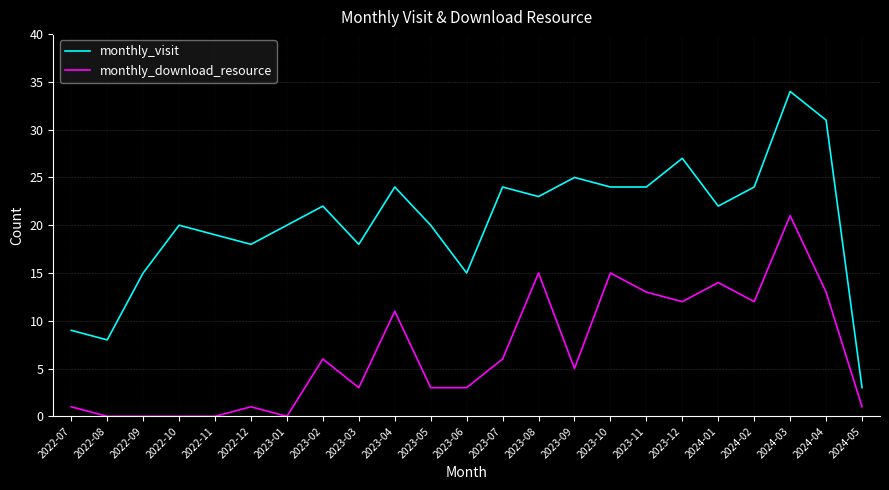

How many series are shown in this chart?

2